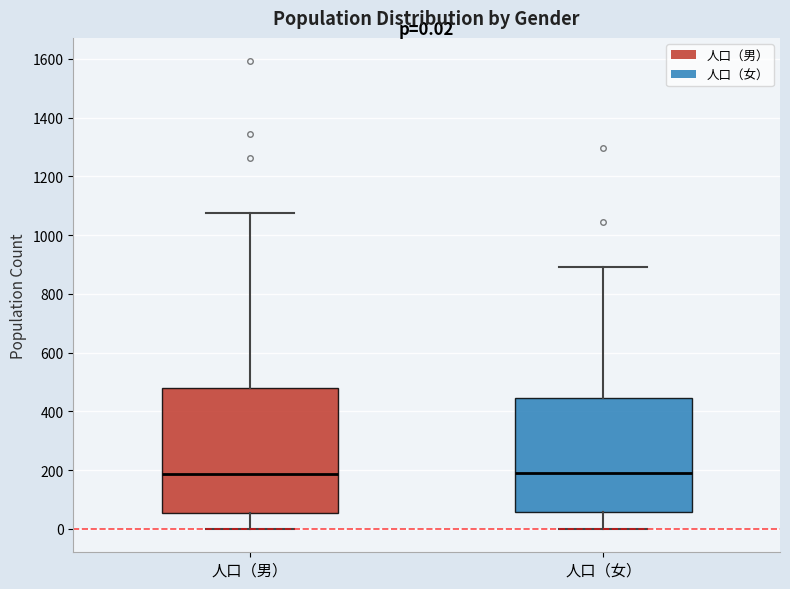

Which box is the tallest, from its lower edge to its upper edge?

人口（男）